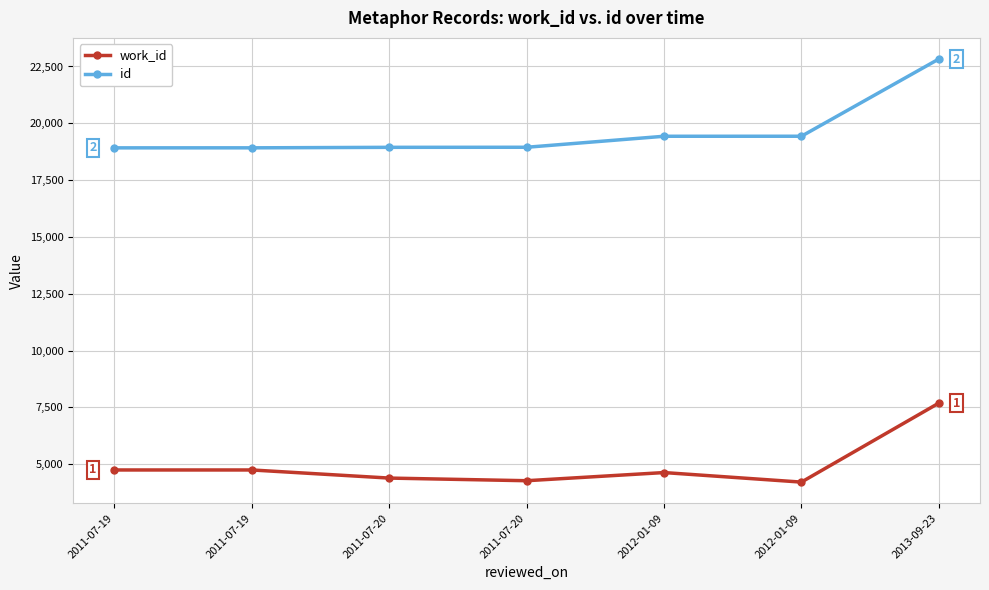

Does the chart have visible grid lines?

Yes